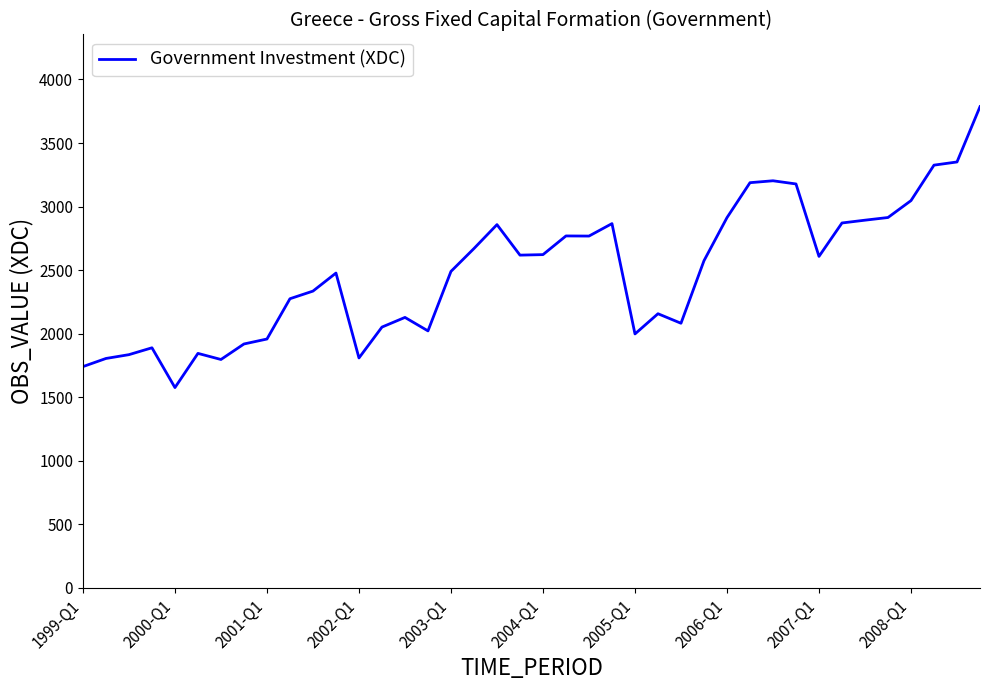

True or false: the data has more than 1 interior local peaks.

True